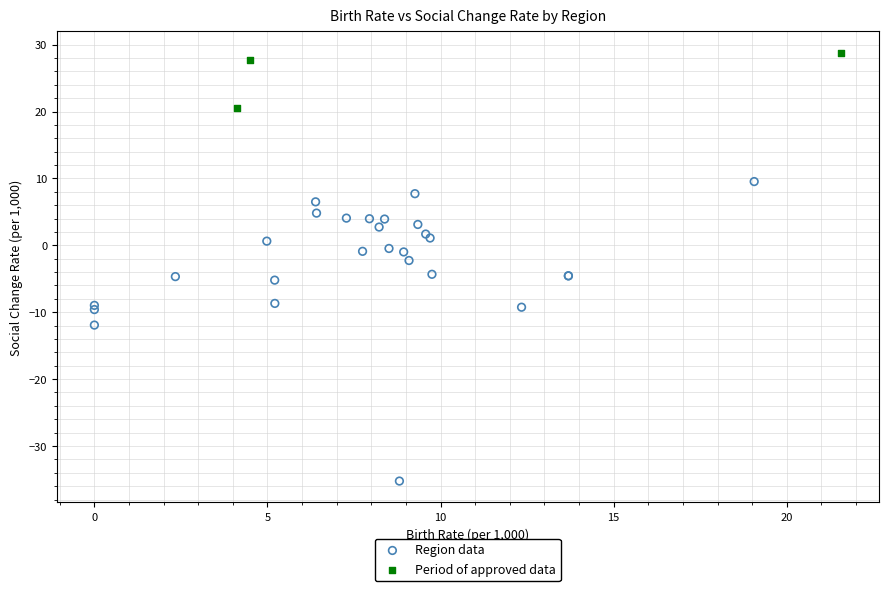

Which series reaches the minimum Y coordinate?

Region data